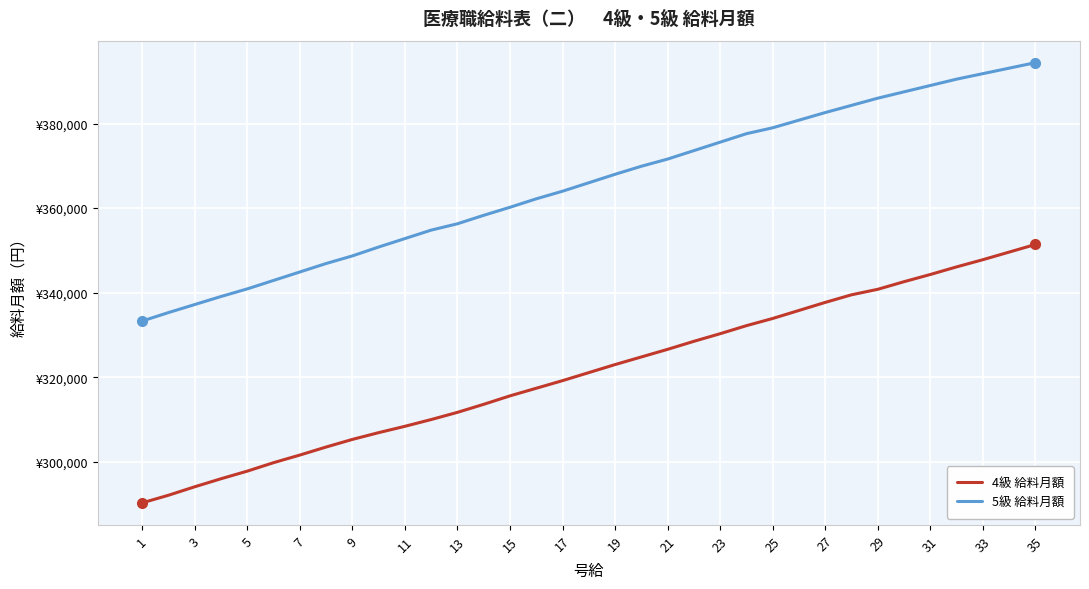

Does the chart have visible grid lines?

Yes